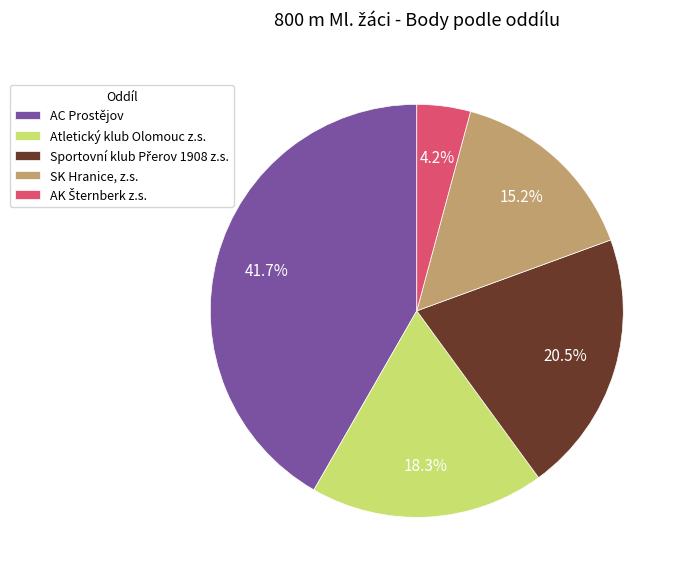

How many segments does this pie chart have?

5